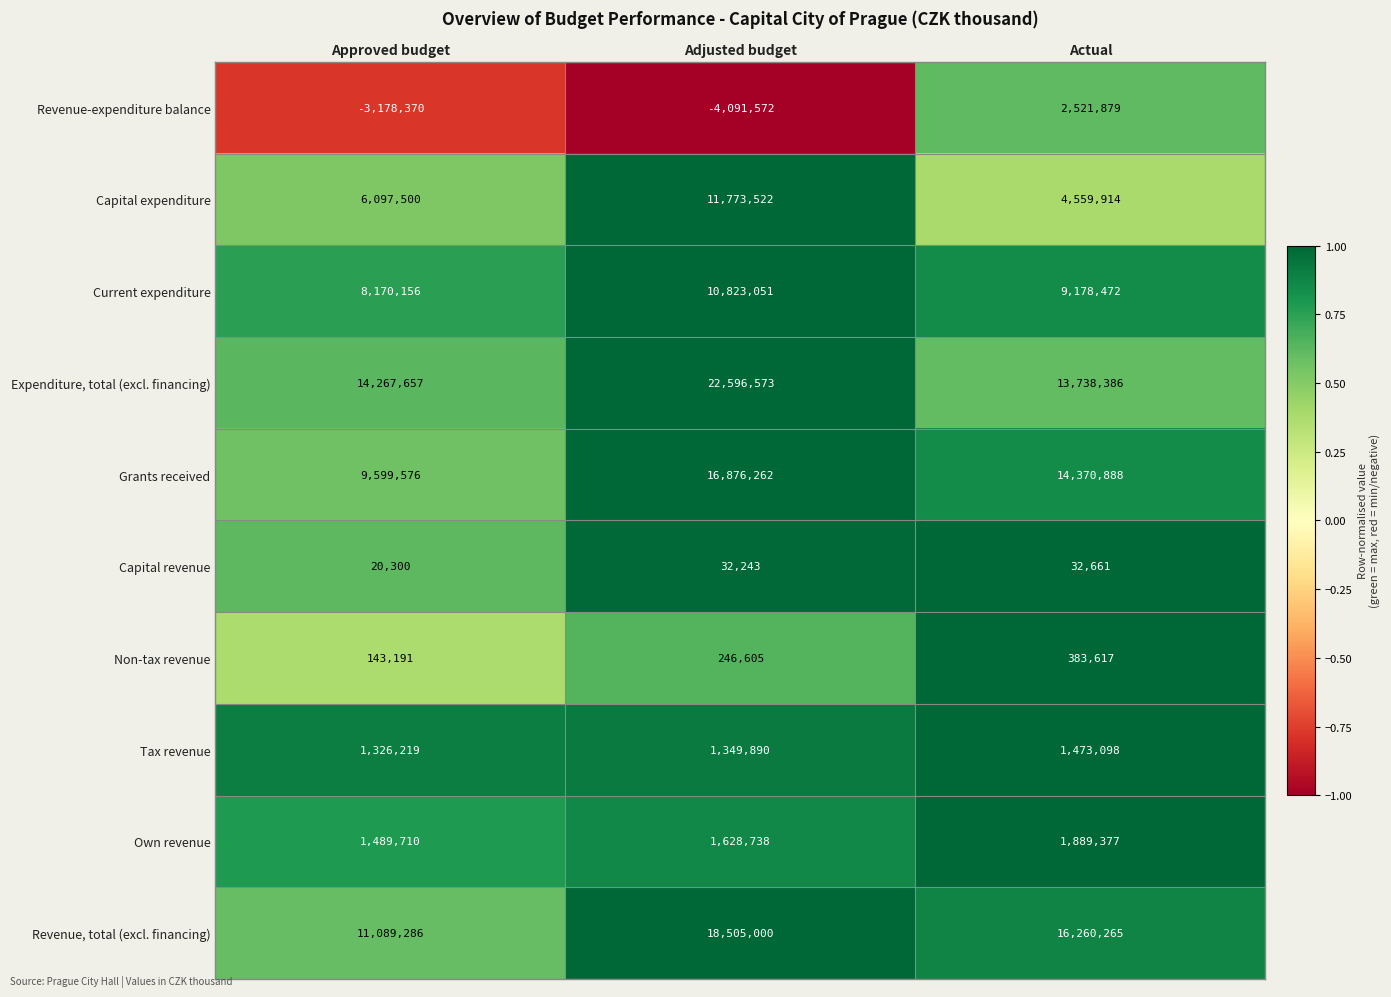

What is the difference between the highest and lowest values at Actual?

16227604